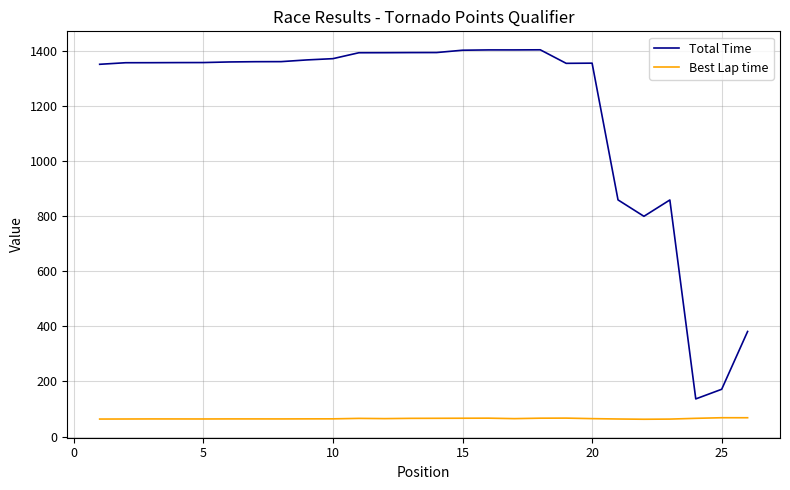

What is the lowest value of the Total Time series?

136.6